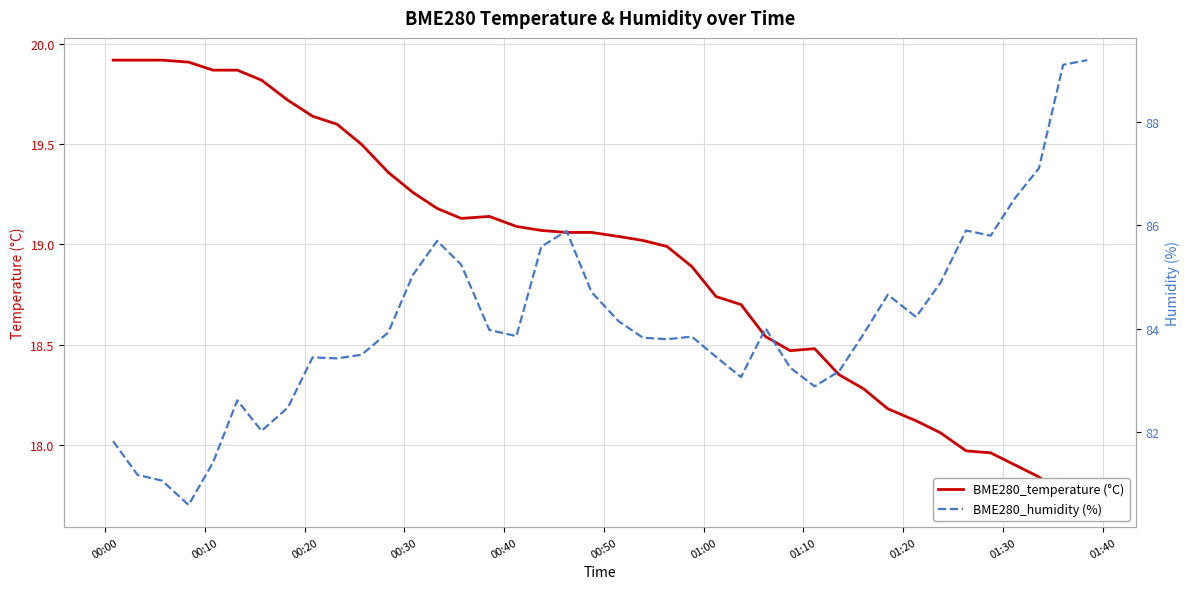

What are all the series names shown in the legend?

BME280_temperature (°C), BME280_humidity (%)